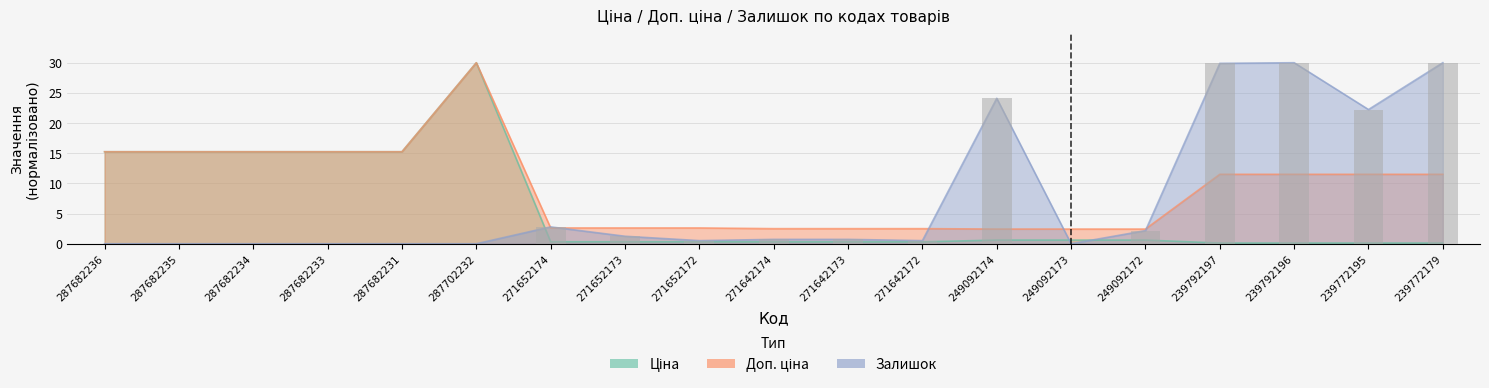

Reading right to left, list all the values displayed in this chart.

Ціна: 0.1	0.1	0.1	0.1	0.6	0.6	0.6	0.3	0.3	0.3	0.3	0.3	0.3	30.0	15.2	15.2	15.2	15.2	15.2
Доп. ціна: 11.5	11.5	11.5	11.5	2.4	2.4	2.4	2.5	2.5	2.5	2.6	2.6	2.6	30.0	15.2	15.2	15.2	15.2	15.2
Залишок: 30.0	22.2	30.0	29.9	2.2	0.0	24.1	0.5	0.7	0.7	0.5	1.2	2.8	0.0	0.0	0.0	0.0	0.0	0.0